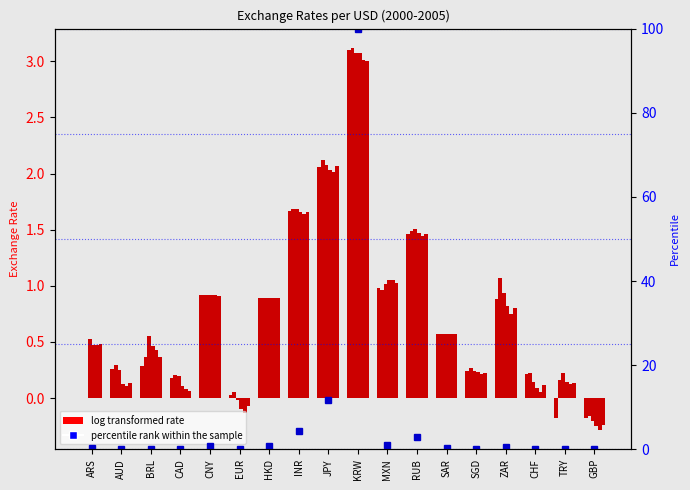

Rank the categories by value from highest to lowest.

KRW, JPY, INR, RUB, MXN, CNY, HKD, ZAR, SAR, ARS, BRL, SGD, AUD, TRY, CHF, CAD, EUR, GBP